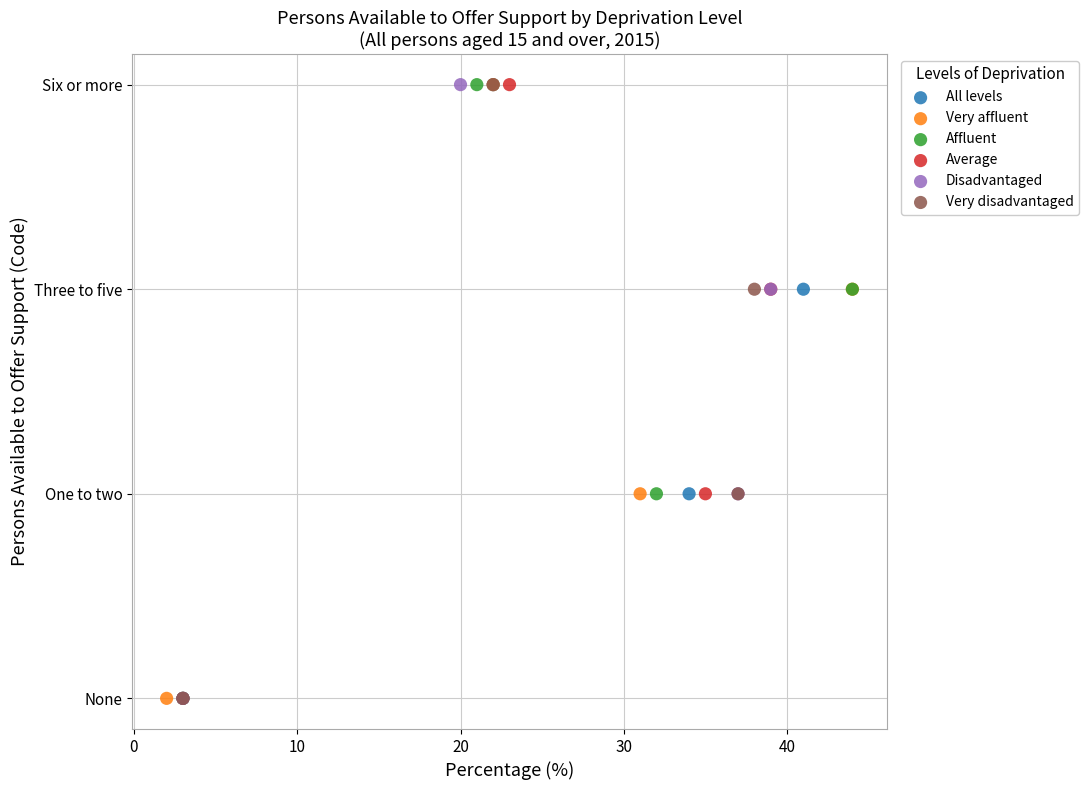

What are all the series names shown in the legend?

All levels, Very affluent, Affluent, Average, Disadvantaged, Very disadvantaged